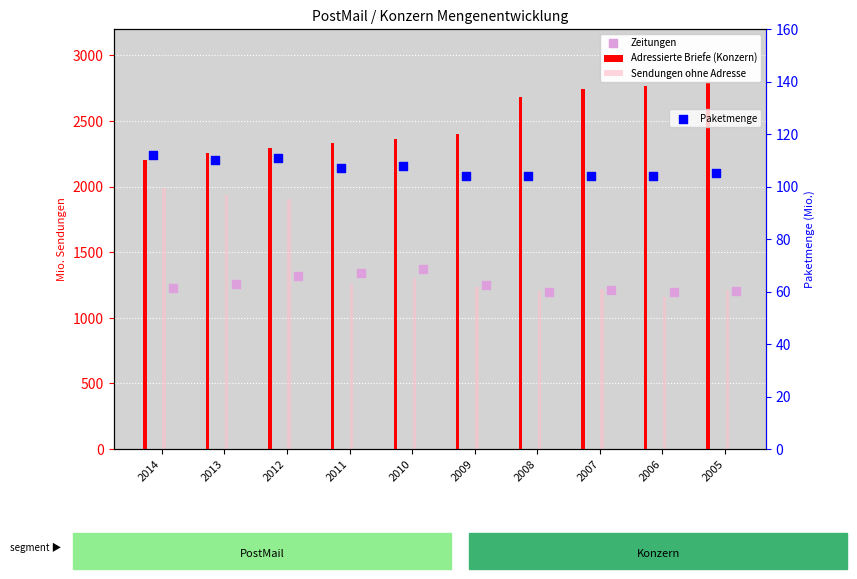

At how many categories does at least one series exceed 2356?

6